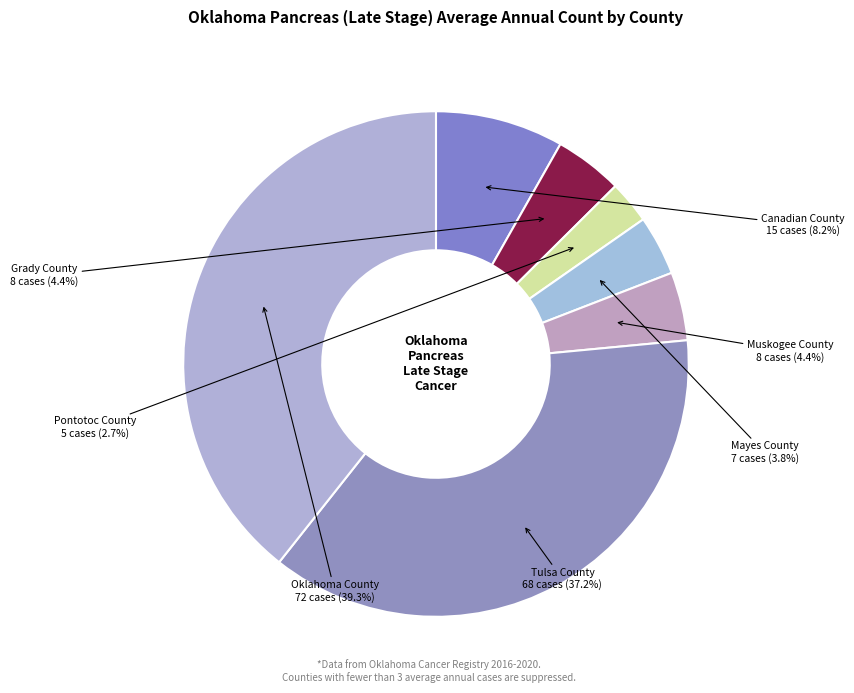

Is Mayes County the majority of the pie?

No